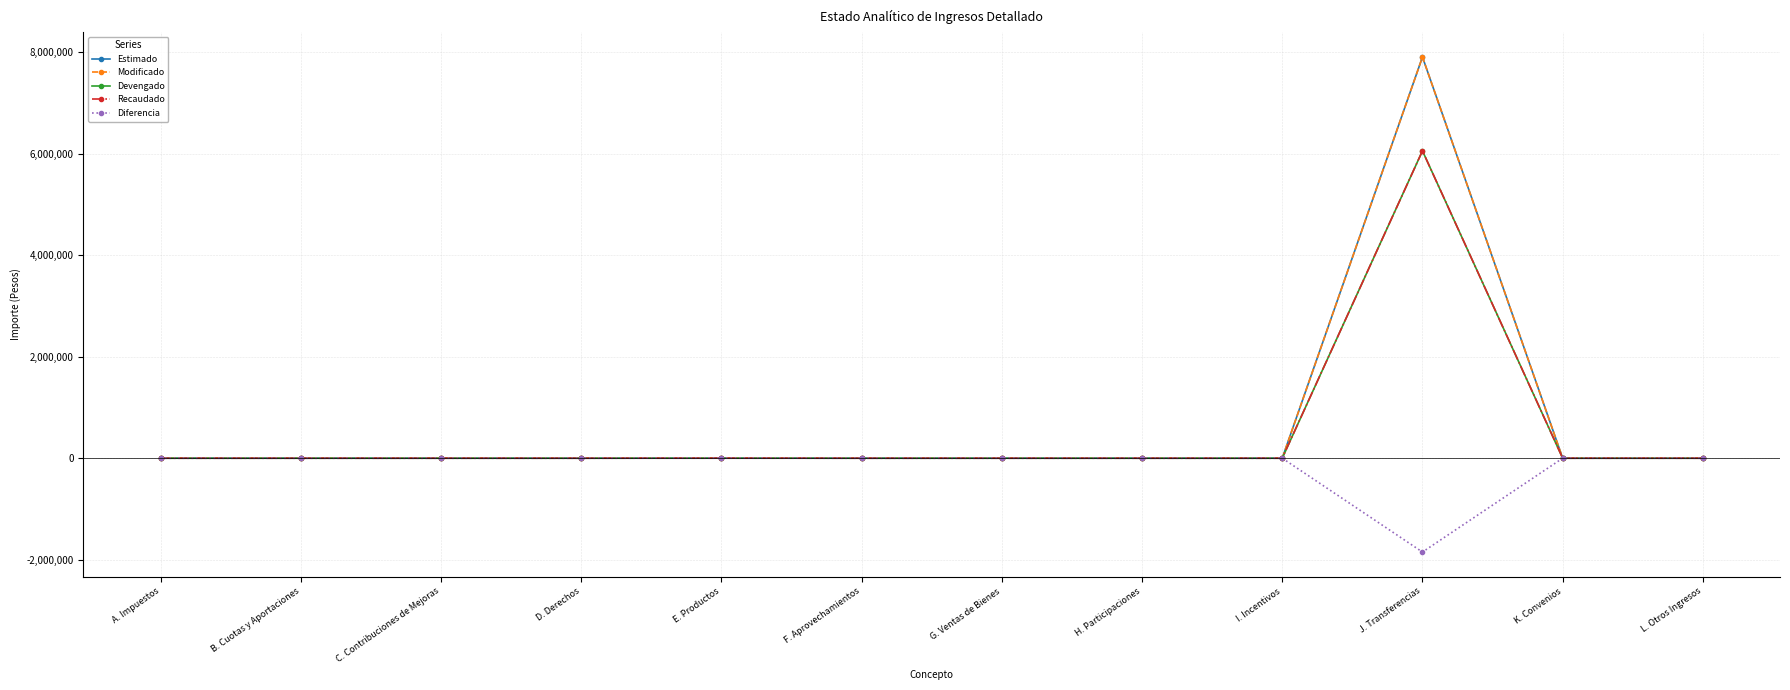

At which category is the sum across all series the highest?

J. Transferencias